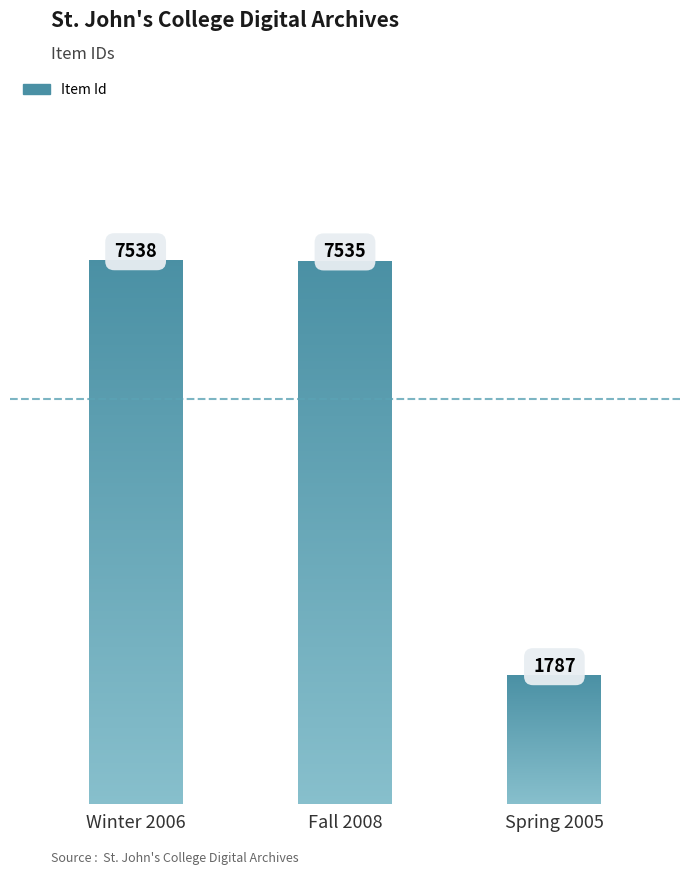

List the labels in order of value, largest first.

Winter 2006, Fall 2008, Spring 2005